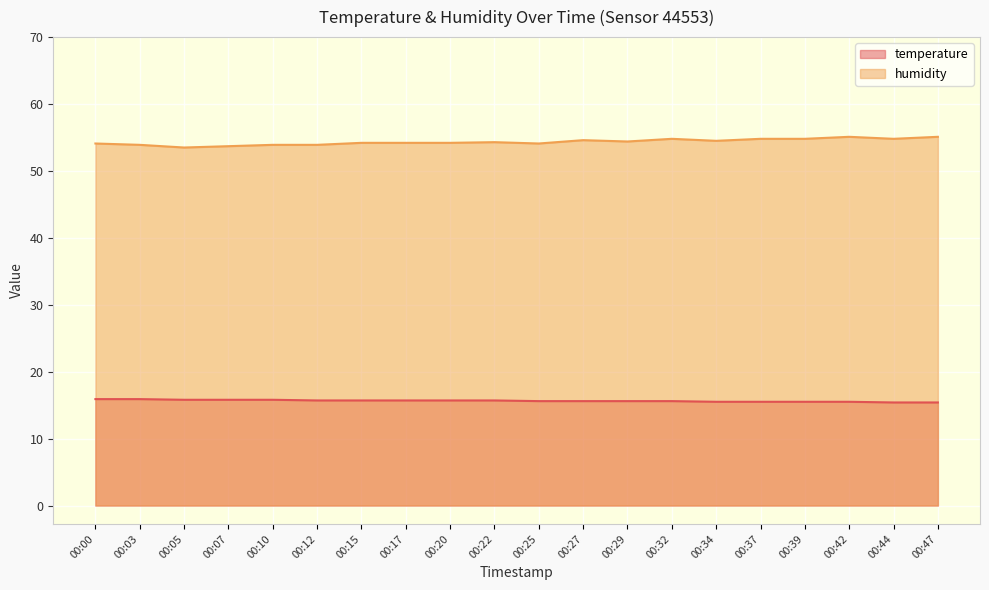

Which category has the lowest value in the humidity series?

00:05